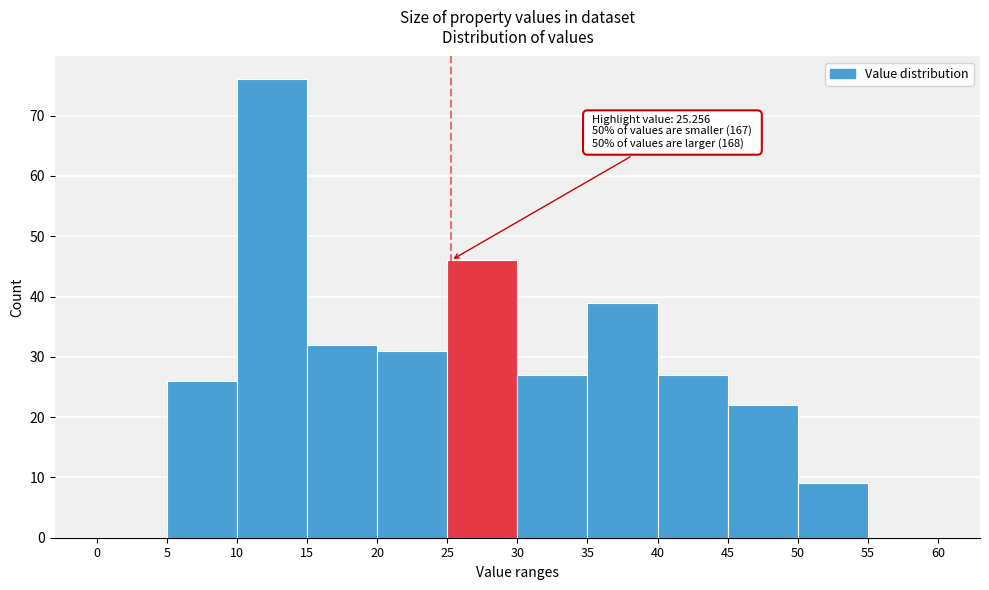

Over which range of the x-axis is the bar tallest?

10 to 15